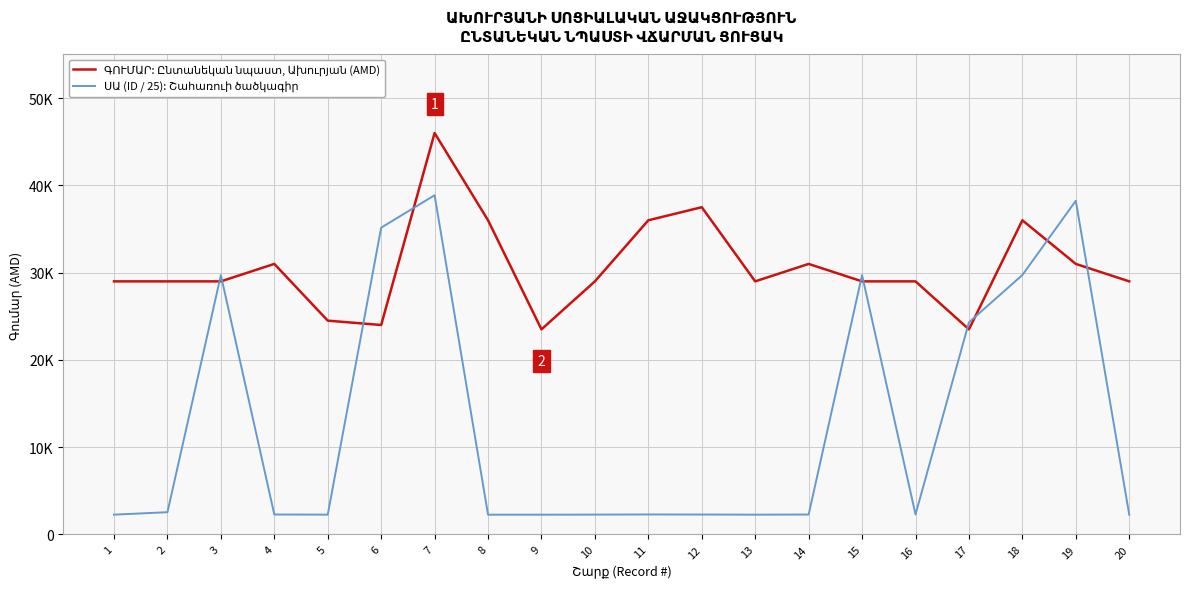

Rank the series by their average value, from highest to lowest.

ԳՈՒՄԱՐ: Ընտանեկան նպաստ, Ախուրյան (AMD), ՍԱ (ID / 25): Շահառուի ծածկագիր